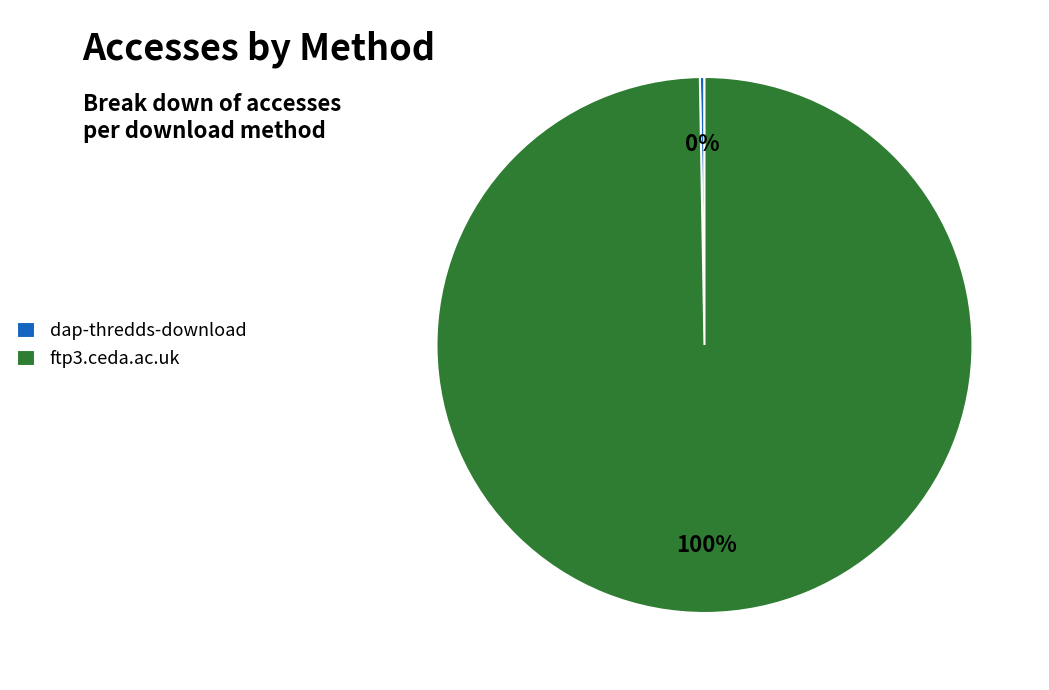

What is the majority slice?

ftp3.ceda.ac.uk